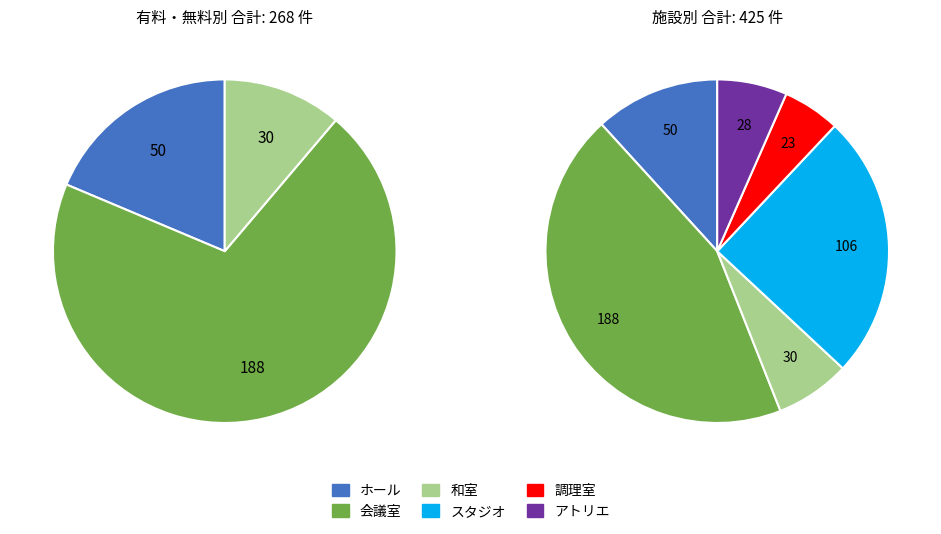

The 和室 slice represents 16% of the pie. True or false?

False